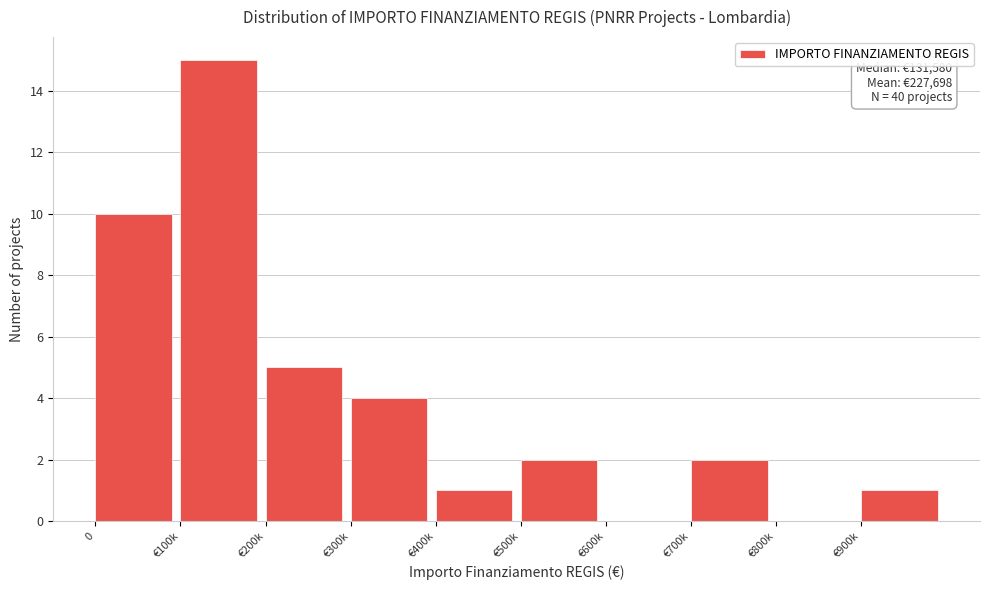

Reading left to right, what are all the values shown in this chart?

0=10	€100k=15	€200k=5	€300k=4	€400k=1	€500k=2	€600k=0	€700k=2	€800k=0	€900k=1